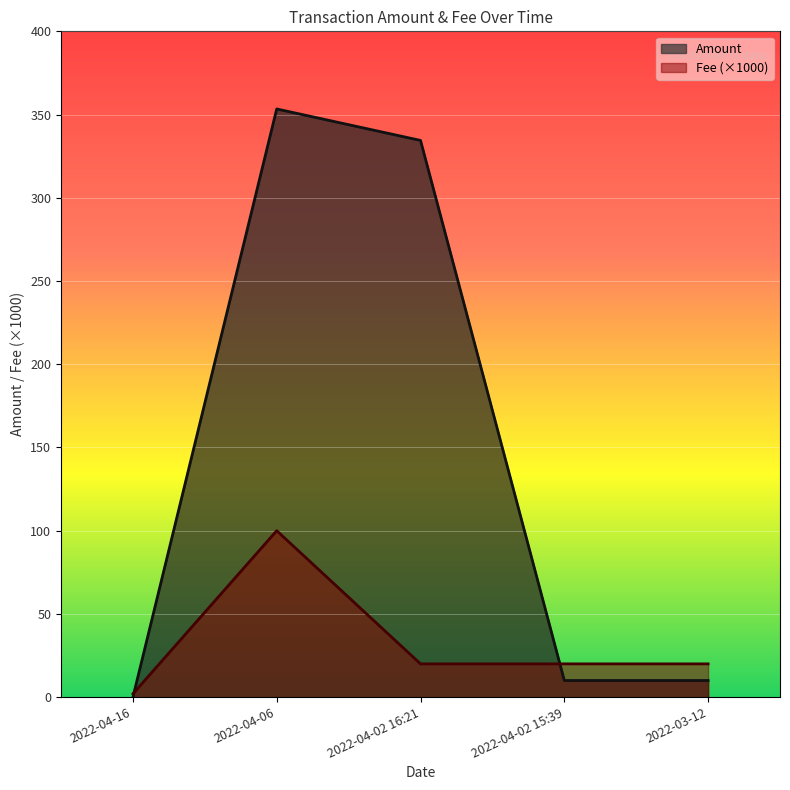

Which category has the lowest value in the Amount series?

2022-04-16